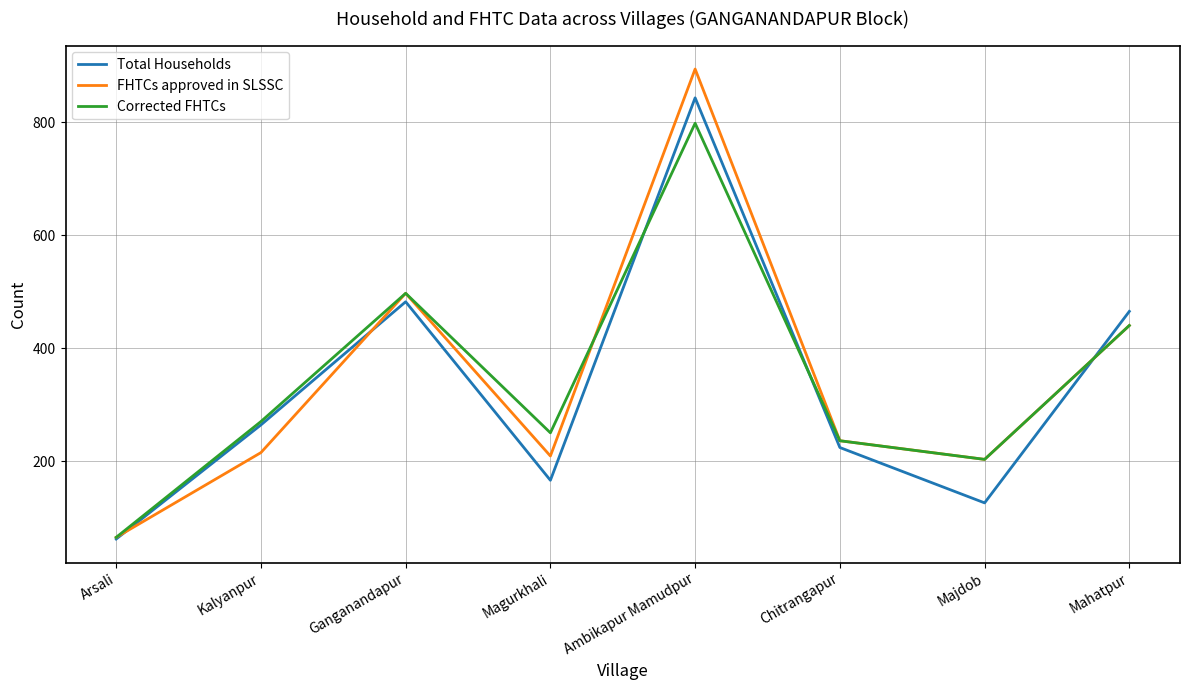

What is the difference between the highest and lowest values at Kalyanpur?

55